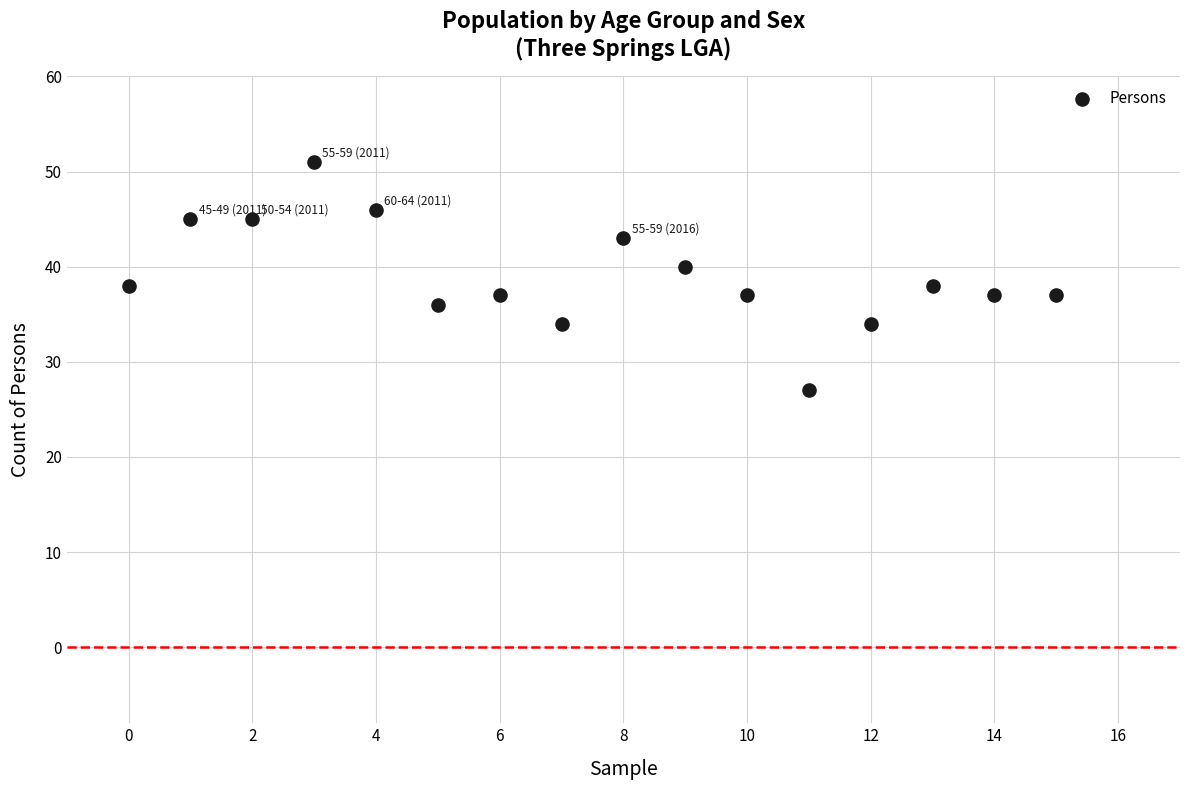

What is the range of Y values (max minus min)?

24